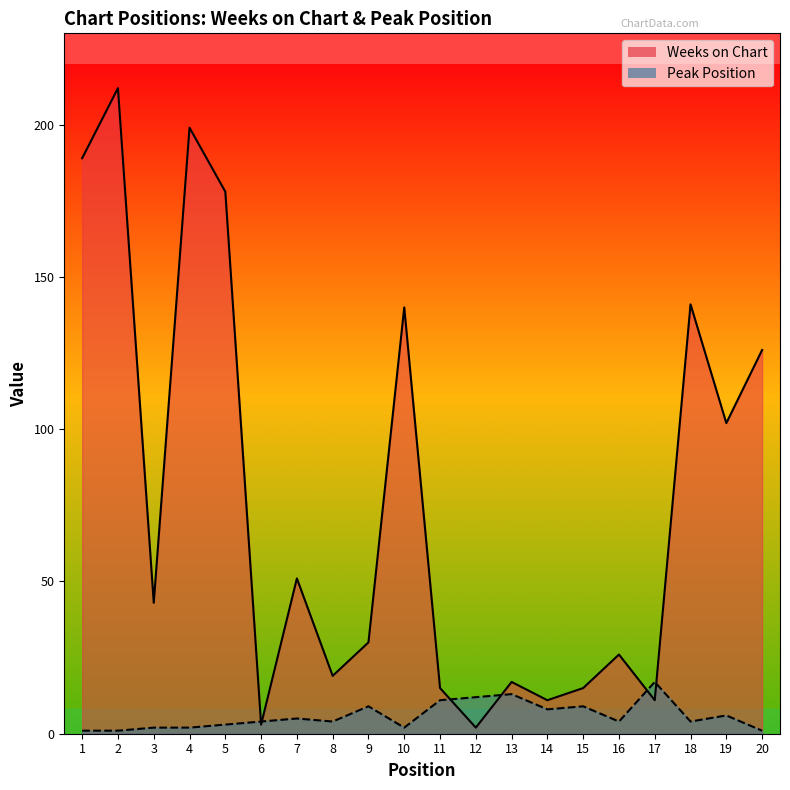

At which category is the sum across all series the highest?

2